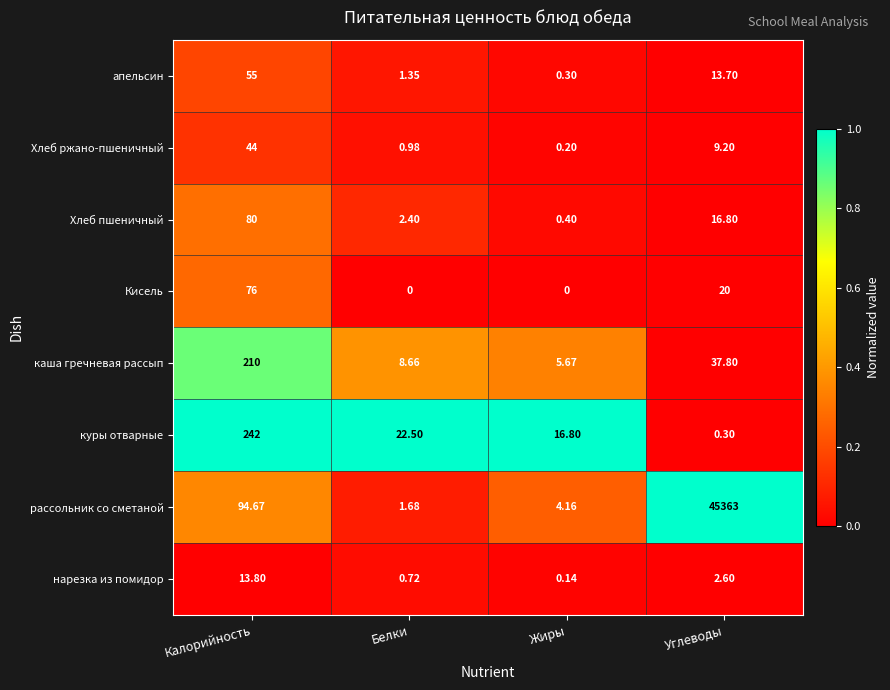

List the labels in order of нарезка из помидор value, smallest first.

Жиры, Белки, Углеводы, Калорийность